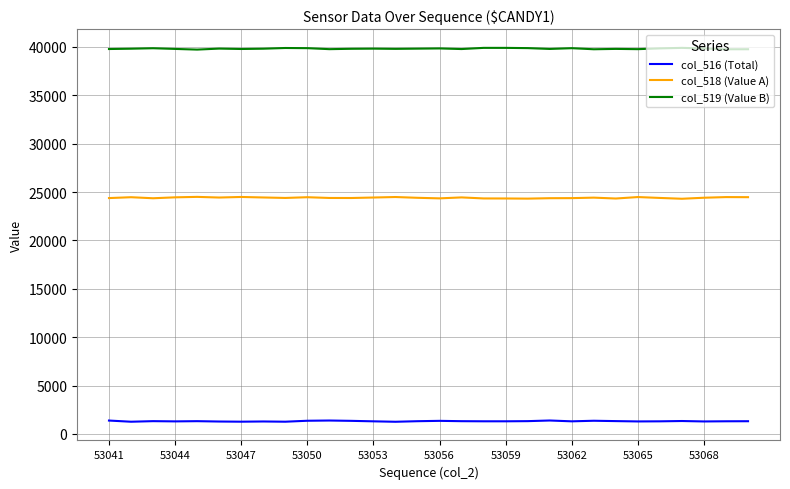

What is the average value of the col_518 (Value A) series?

24406